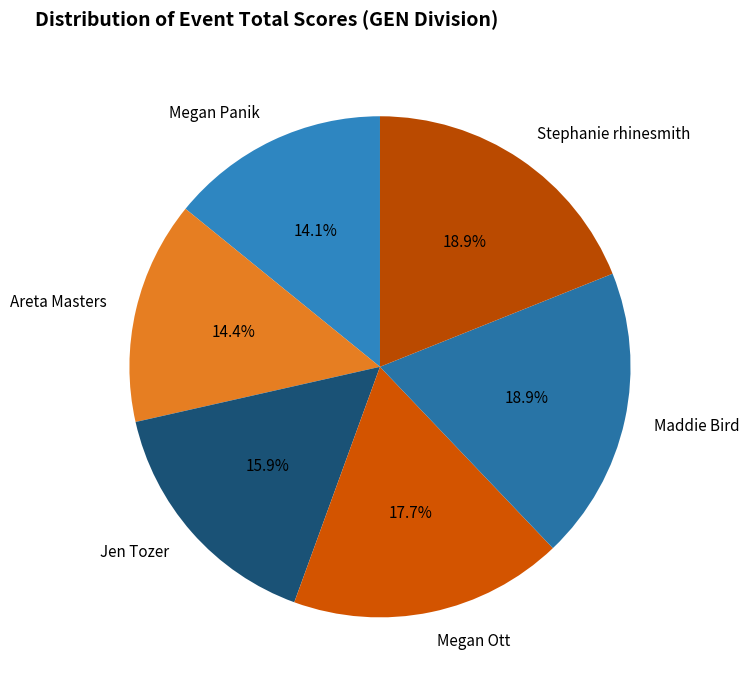

To the nearest percent, what is the difference between the Maddie Bird and Megan Ott slice percentages?

1%